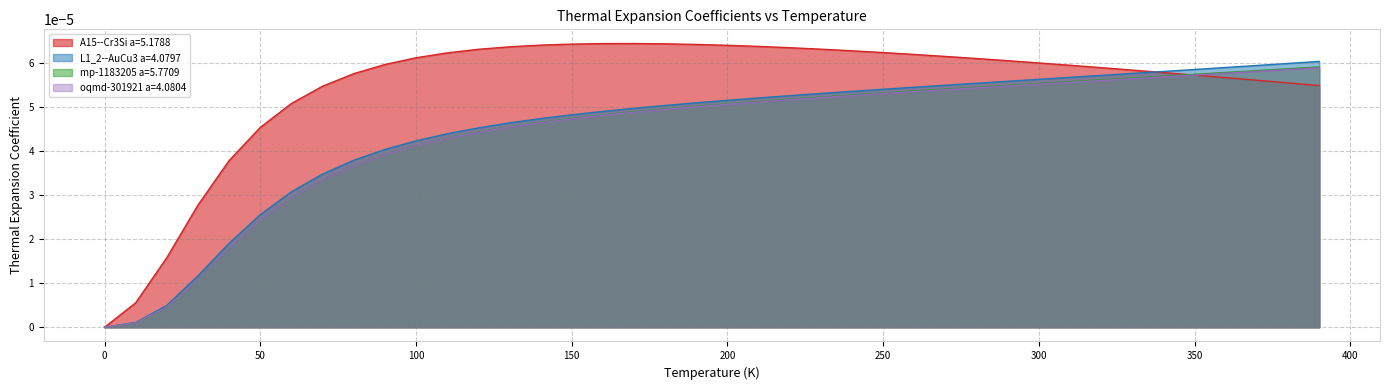

What is the label of the 2nd point from the right?

380.0